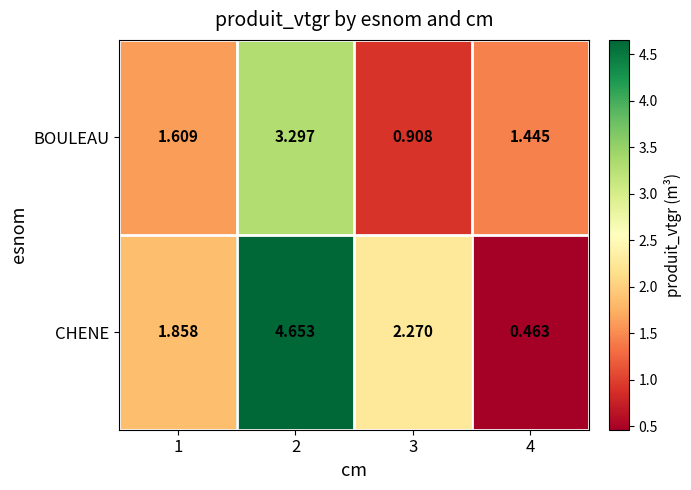

Which series has the largest total across all categories?

CHENE